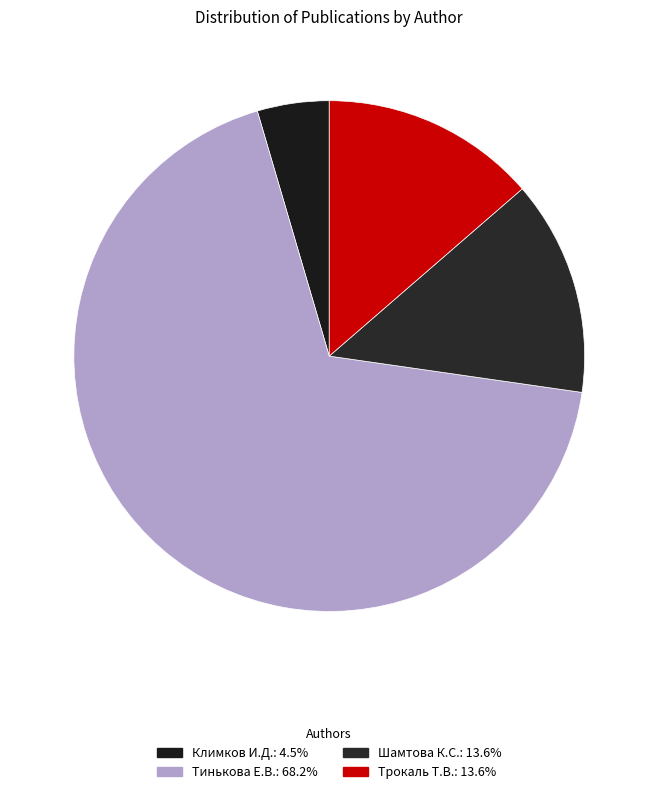

Rank the categories by value from highest to lowest.

Тинькова Е.В., Шамтова К.С., Трокаль Т.В., Климков И.Д.